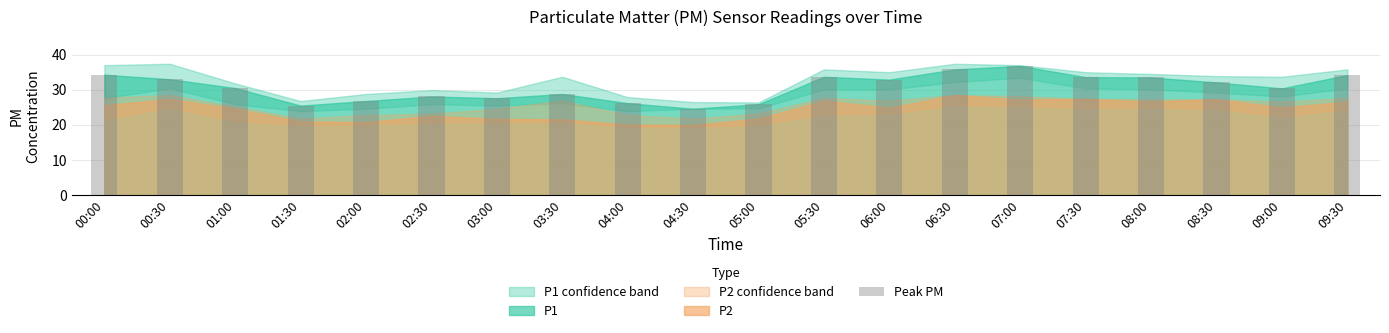

What is the difference between the values at 02:00 and 06:30?

9.0